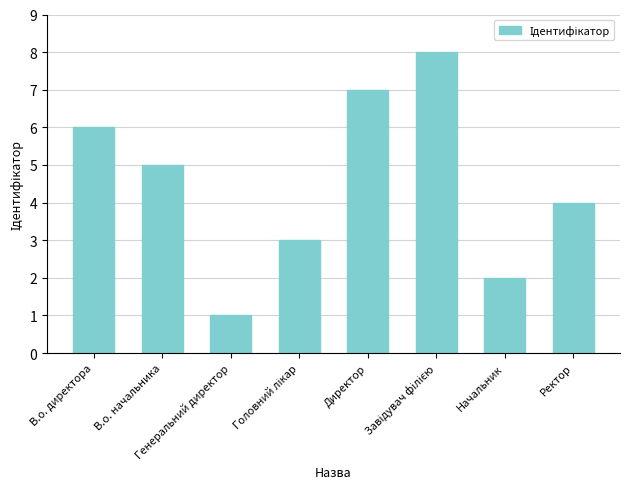

What is the label of the 4th bar from the right?

Директор